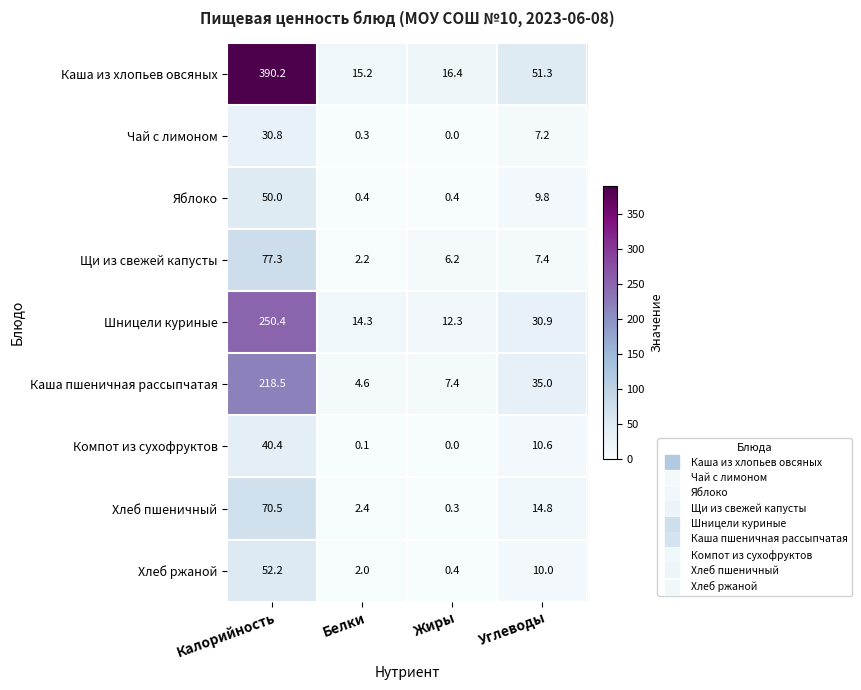

Is the value of Чай с лимоном at Белки greater than the value of Щи из свежей капусты at Жиры?

No